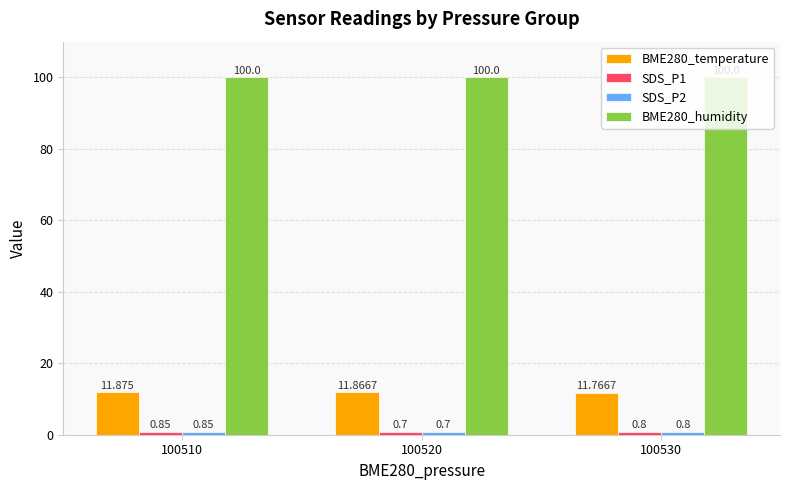

At which label is BME280_humidity closest to 100?

100510